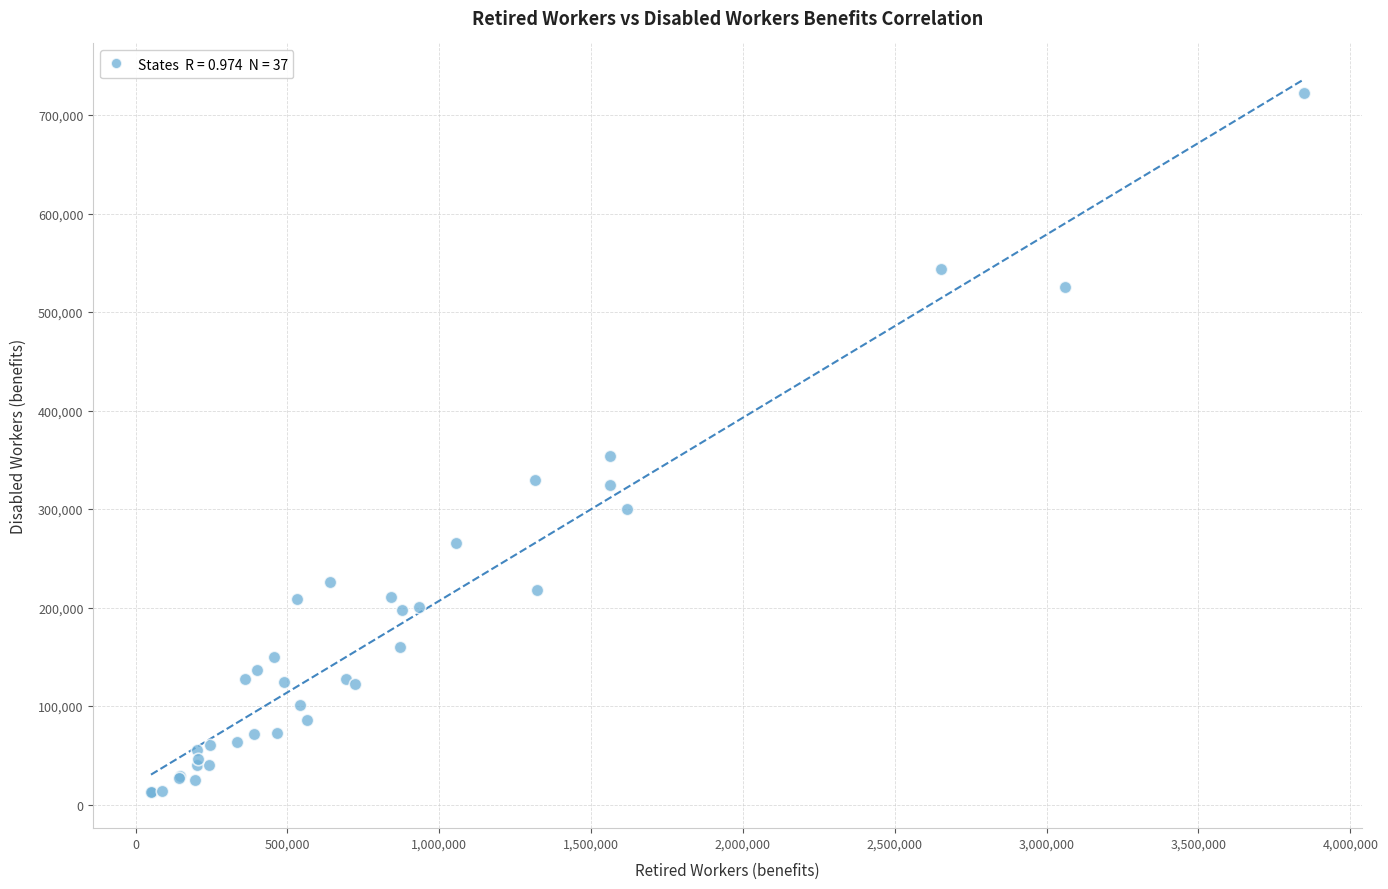

What Y value in the scatter plot is closest to 367467?

354018